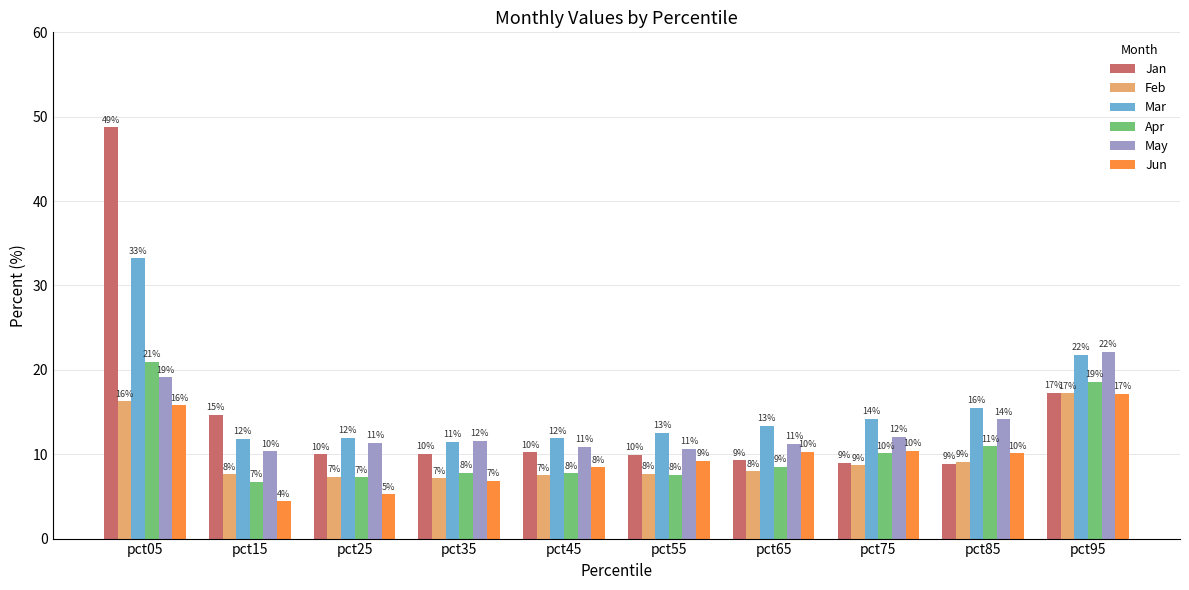

Read the Jan value at pct15.

14.7